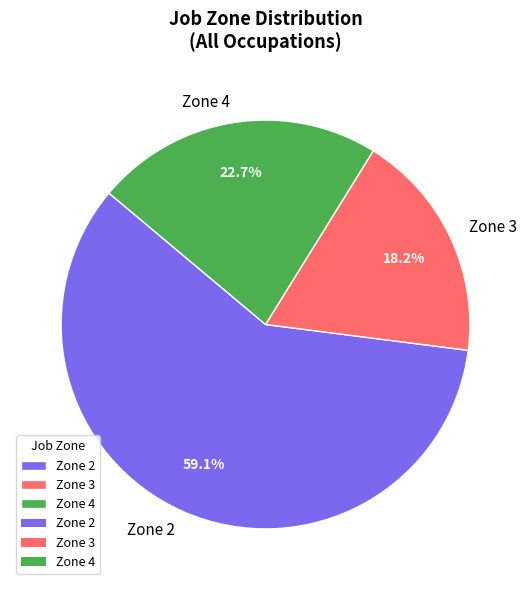

Which slice is the largest?

Zone 2